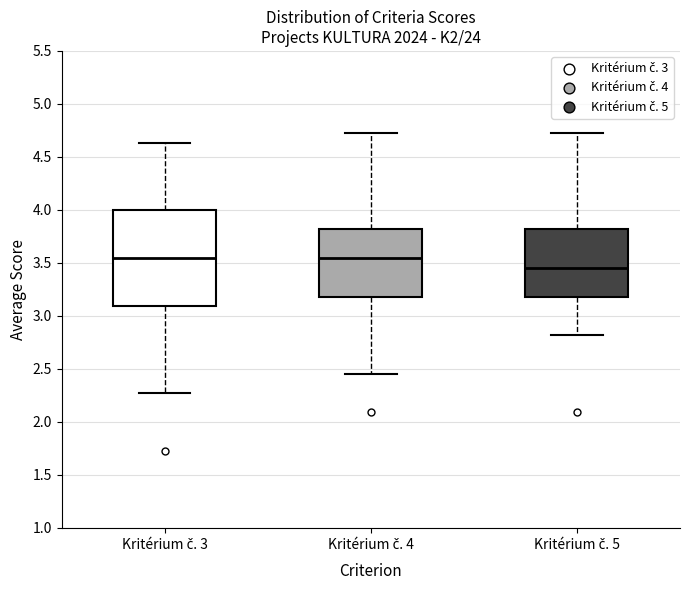

Reading left to right, read every box against the y-axis: the position of its median line, the range the box covers, and the ends of its whiskers. The values are not printed on the chart, so give them approximately, as read against the axis.

Kritérium č. 3: median 3.55, box 3.10 to 4.00, whiskers 2.25 to 4.65
Kritérium č. 4: median 3.55, box 3.20 to 3.80, whiskers 2.45 to 4.75
Kritérium č. 5: median 3.45, box 3.20 to 3.80, whiskers 2.80 to 4.75